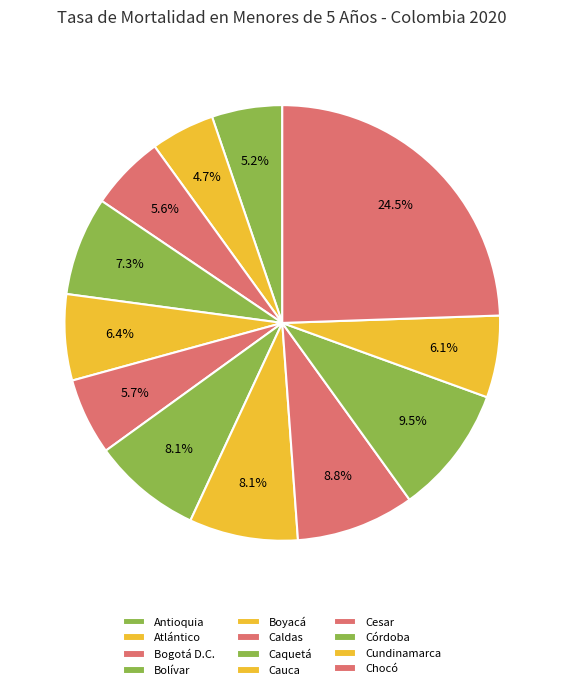

What percentage do Bogotá D.C. and Atlántico together represent?

10.3%